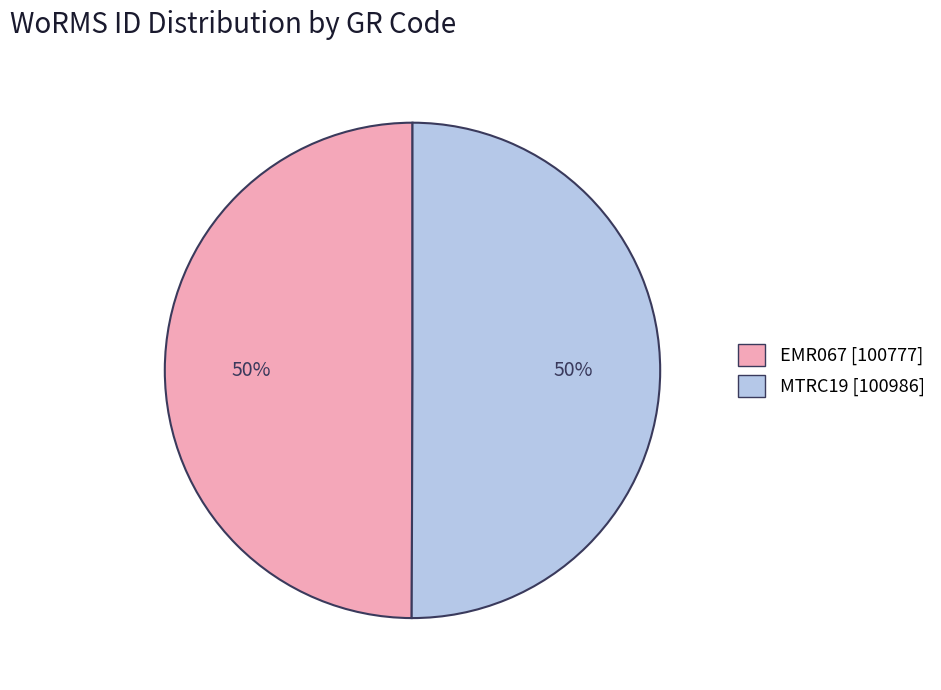

To the nearest percent, what percentage of the pie is EMR067?

50%